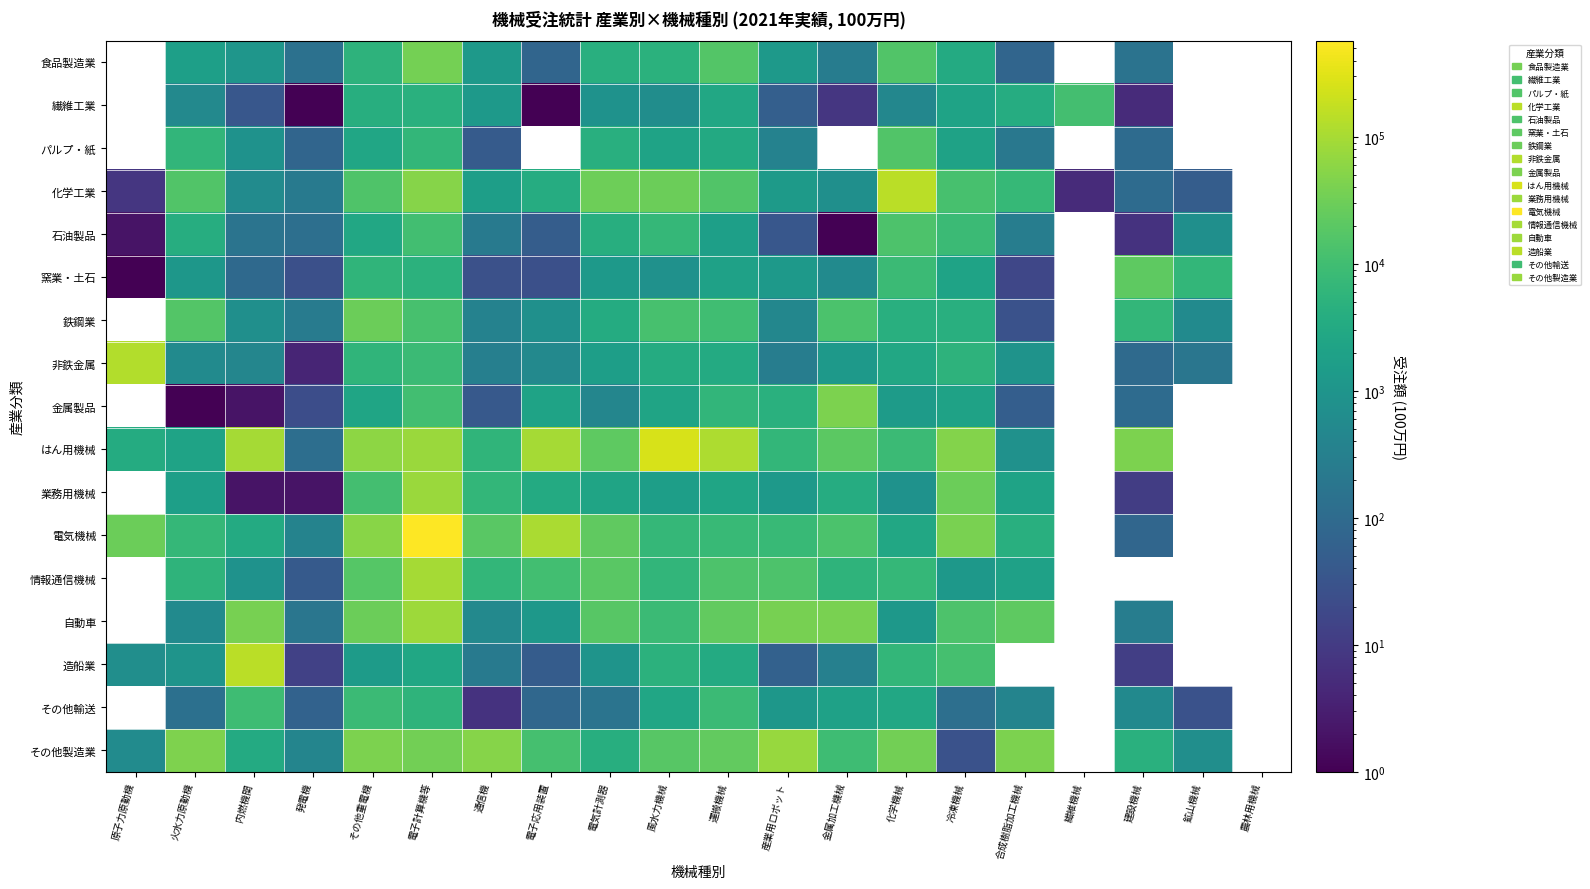

Is it true that 化学工業 equals 600.0 at 内燃機関?

True